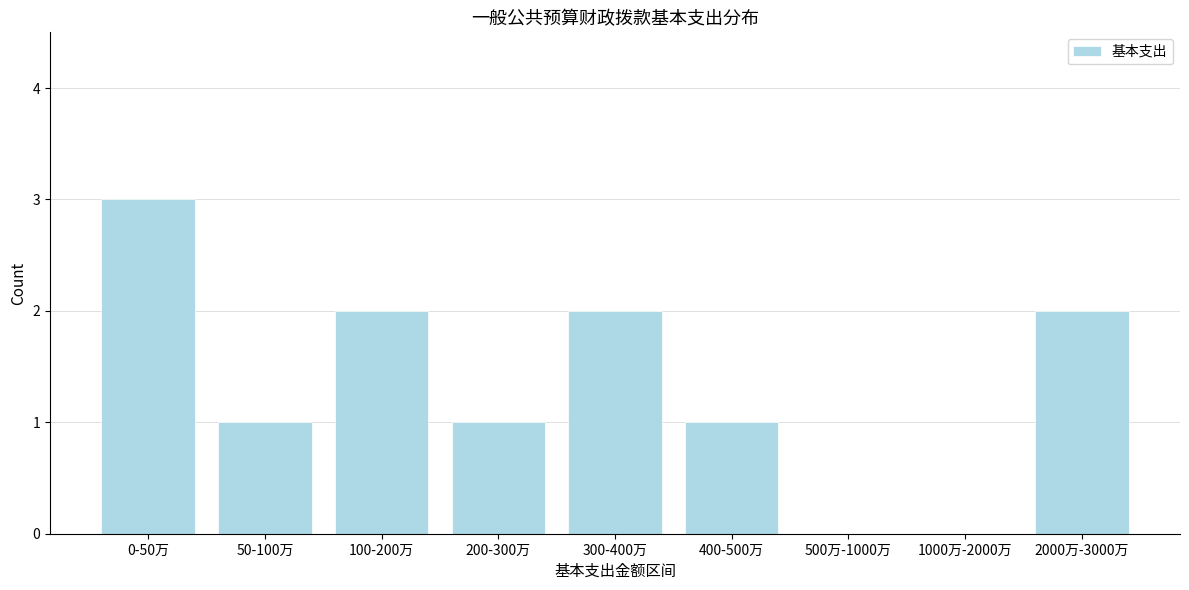

Reading right to left, what are all the values shown in this chart?

2000万-3000万=2	1000万-2000万=0	500万-1000万=0	400-500万=1	300-400万=2	200-300万=1	100-200万=2	50-100万=1	0-50万=3